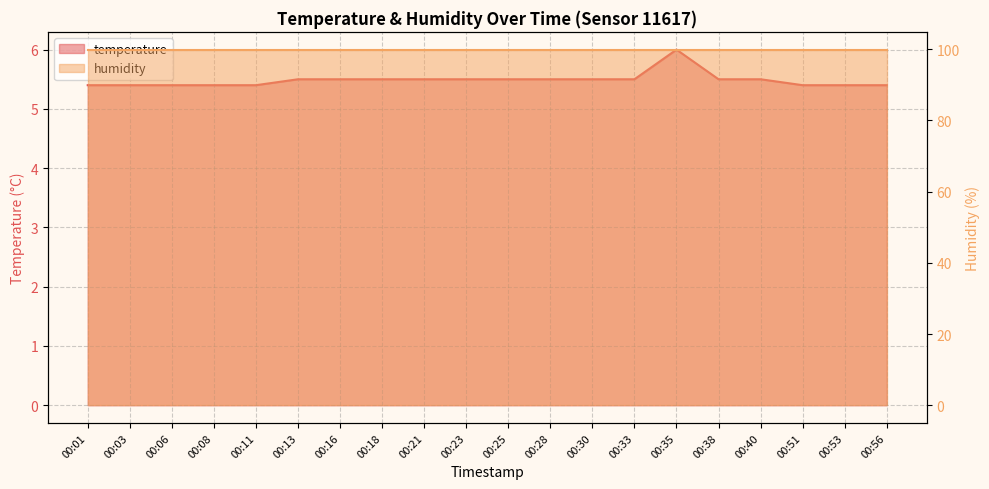

What is the minimum value shown in the chart?

5.4